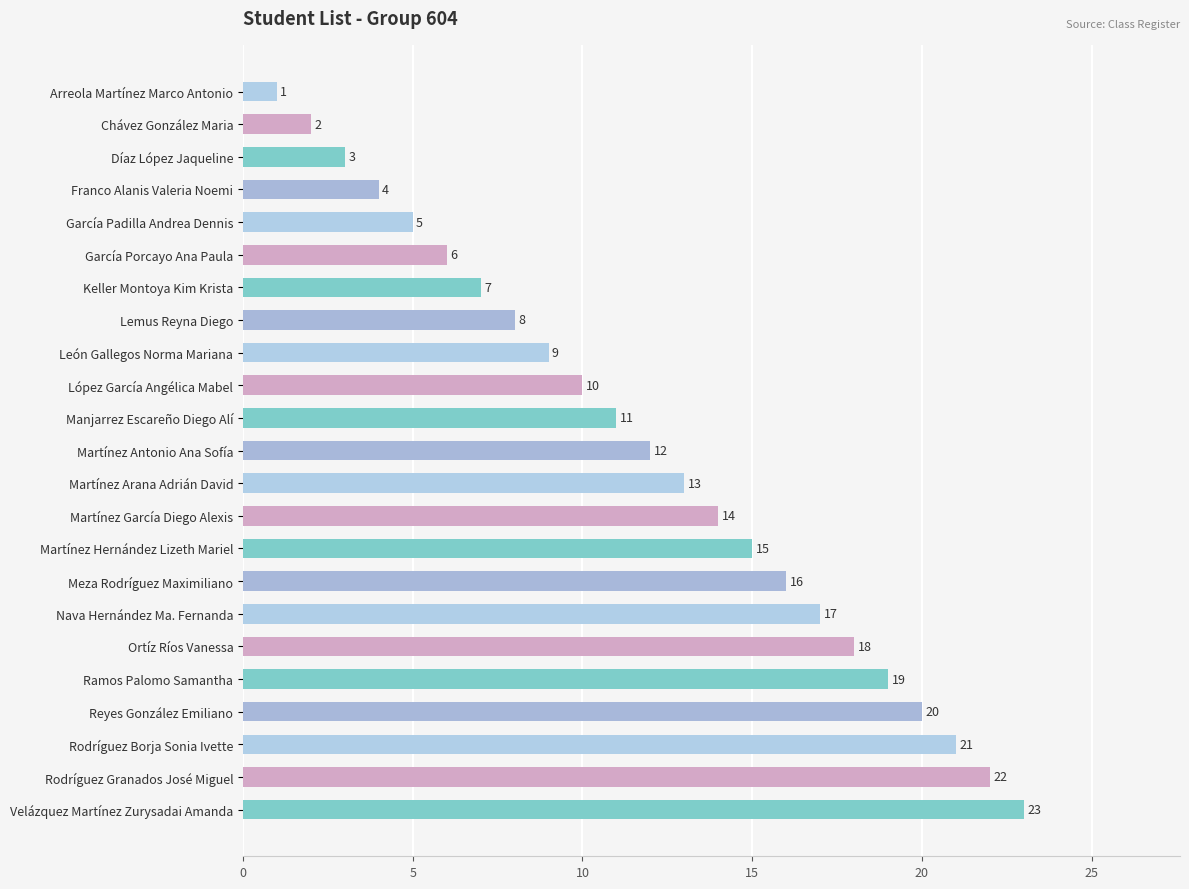

What is the ratio of the value at Velázquez Martínez Zurysadai Amanda to the value at Nava Hernández Ma. Fernanda?

1.4